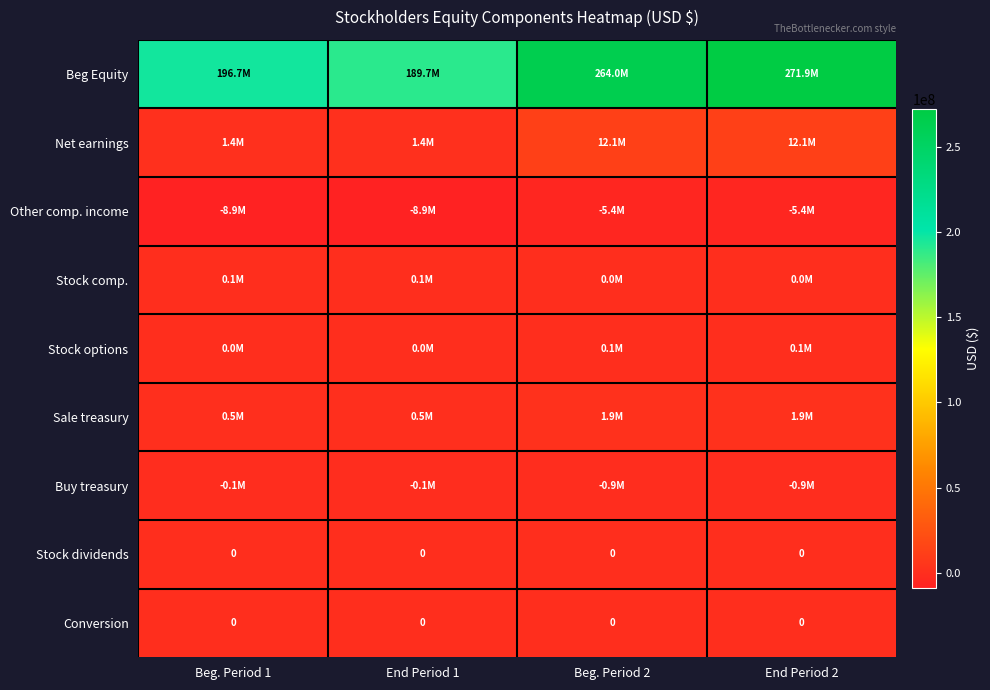

The value of Conversion at Beg. Period 2 is 0. True or false?

True